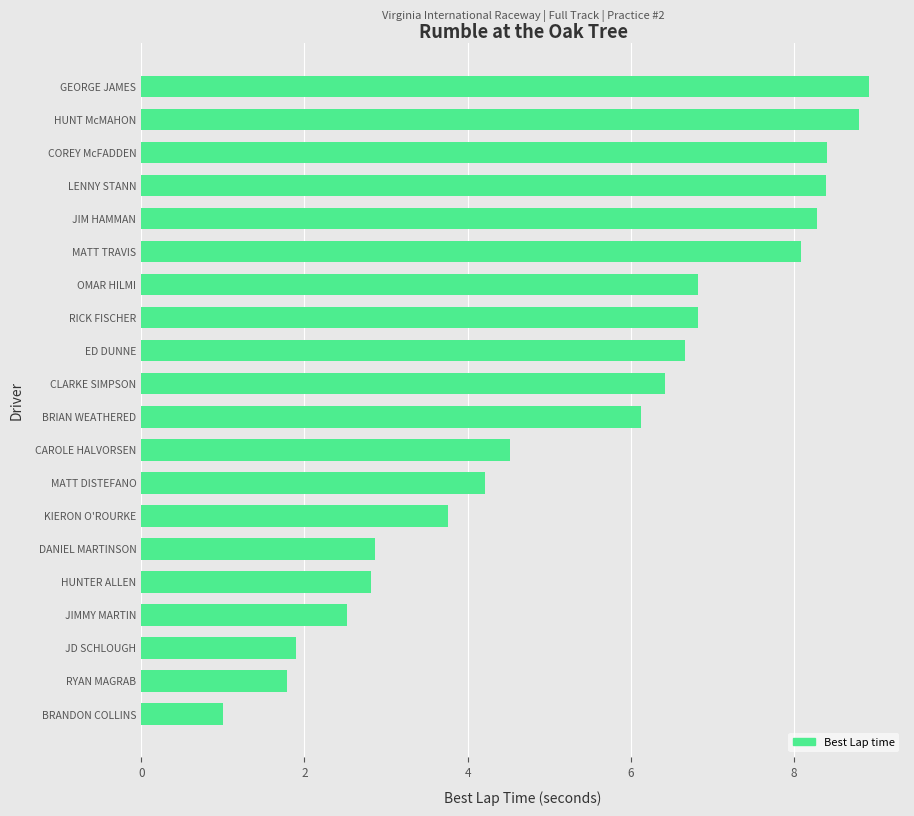

What value does the data have at CAROLE HALVORSEN?

4.5